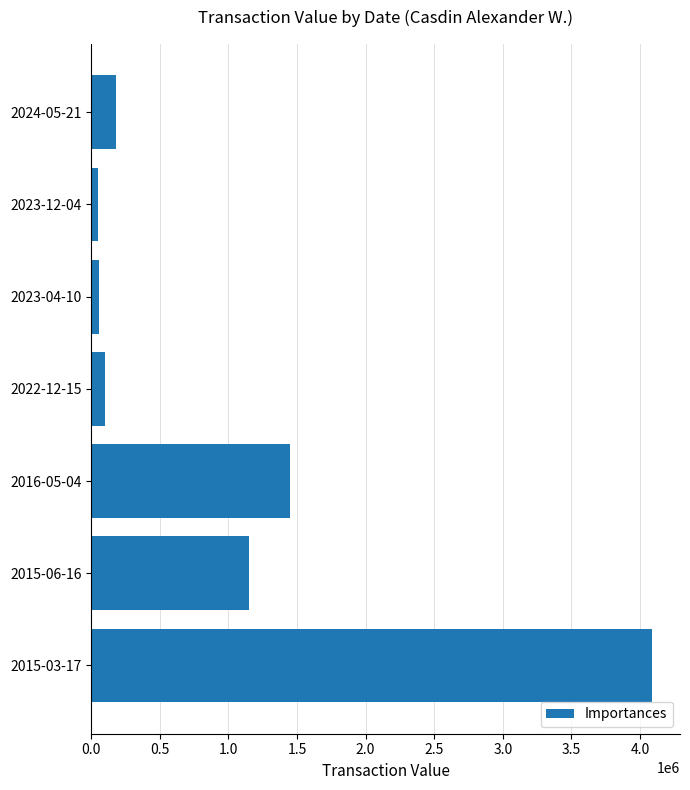

At which category does the chart reach its peak across all series?

2015-03-17